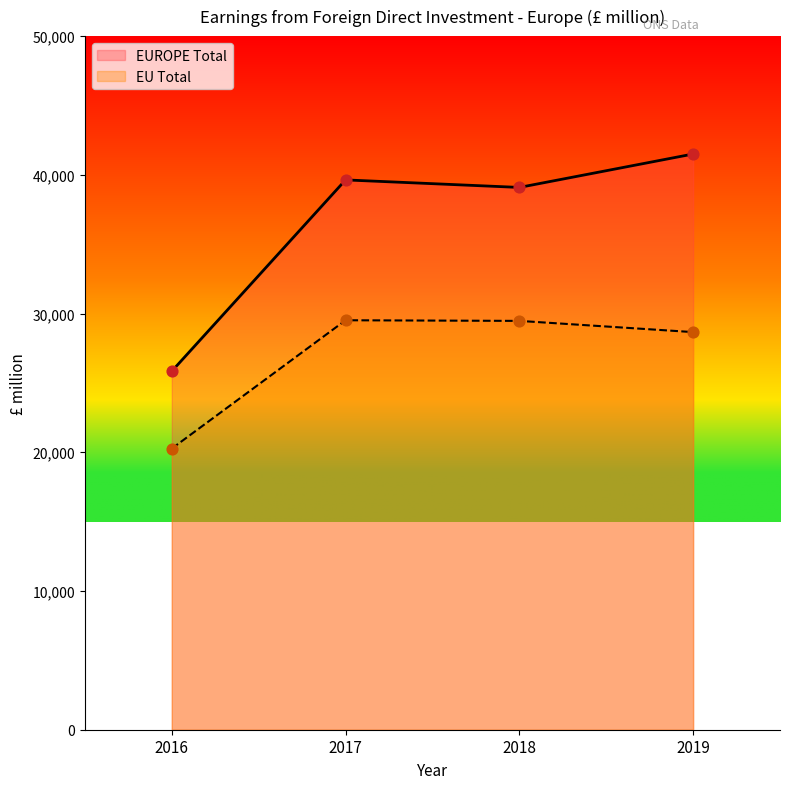

At which category is the sum across all series the highest?

2019